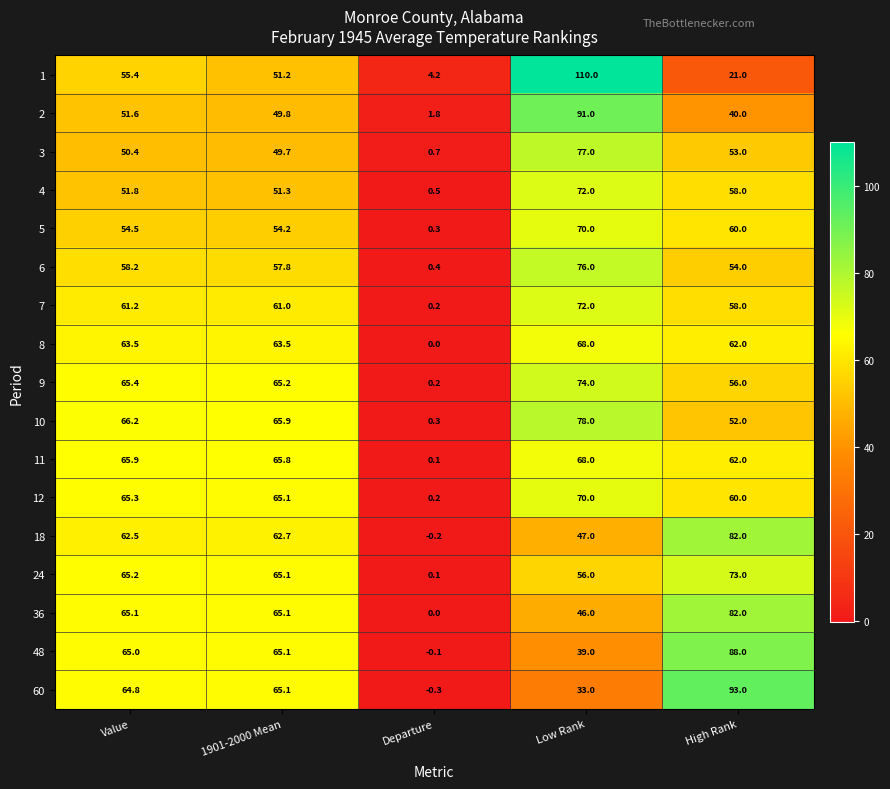

At which category is the sum across all series the highest?

Low Rank